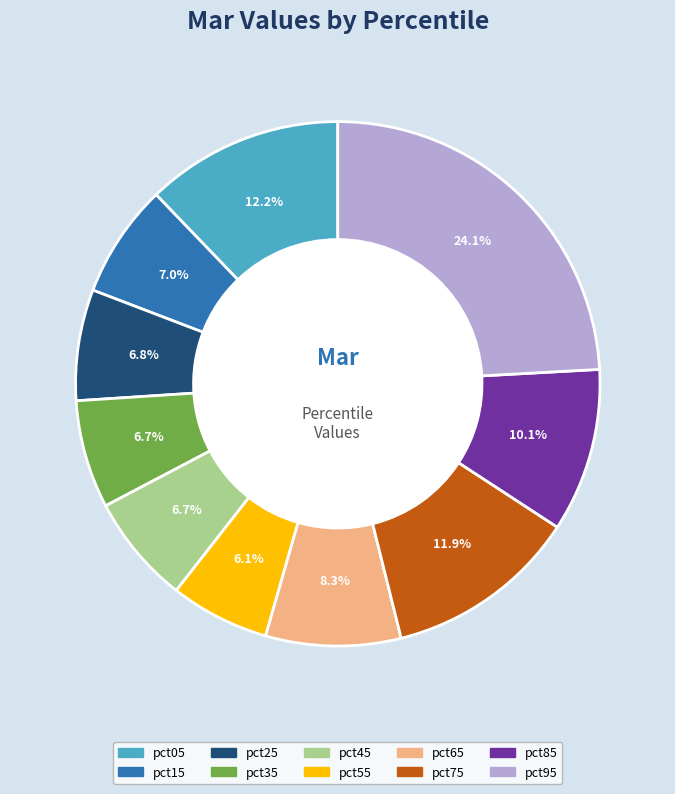

To the nearest percent, what is the average slice percentage?

10%